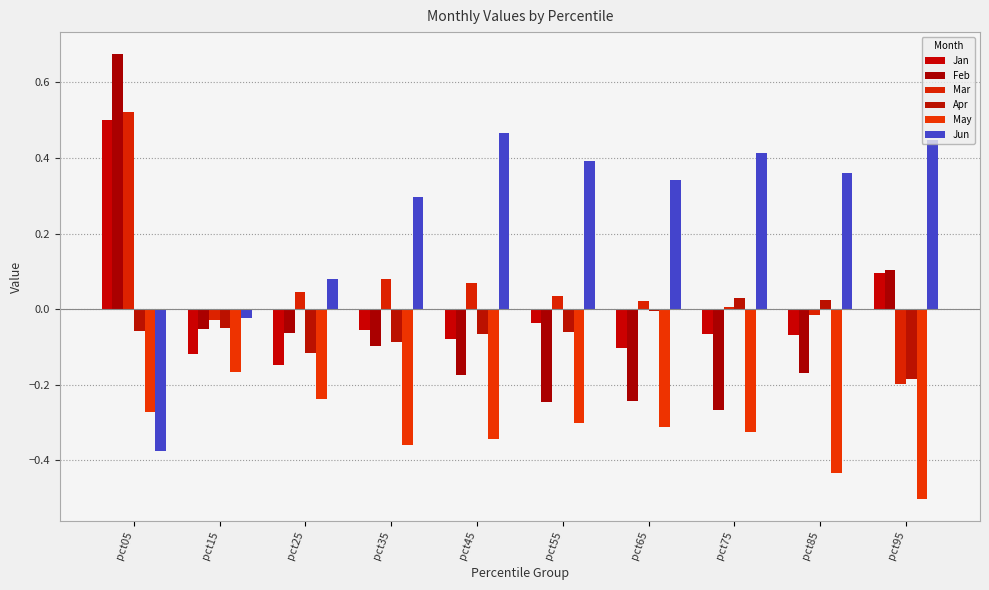

How many values in Feb are above zero?

2